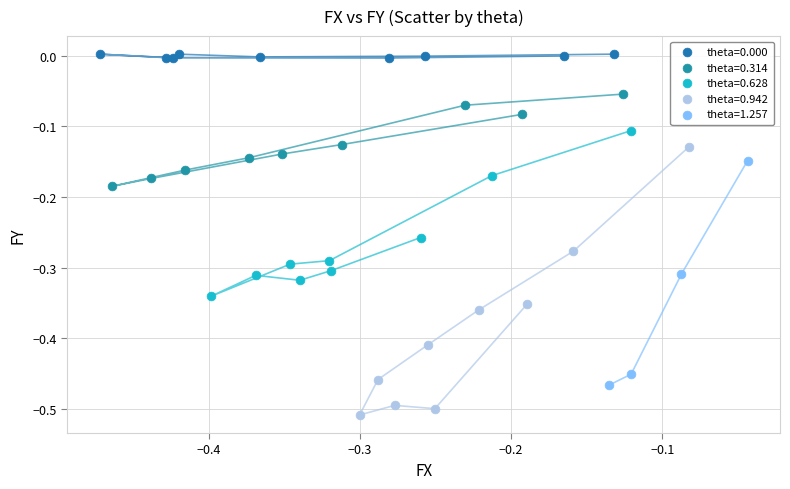

Which series reaches the minimum Y coordinate?

theta=0.942